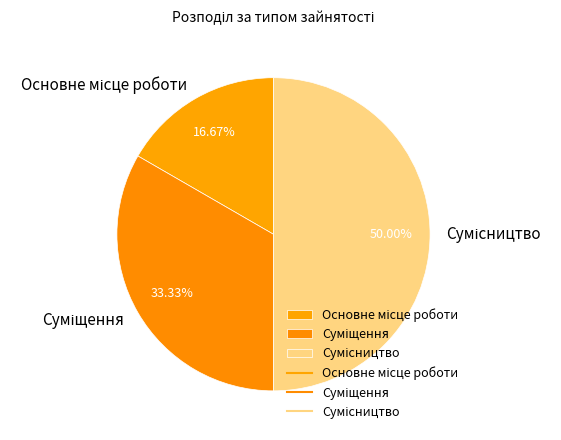

The Основне місце роботи slice represents 17% of the pie. True or false?

True